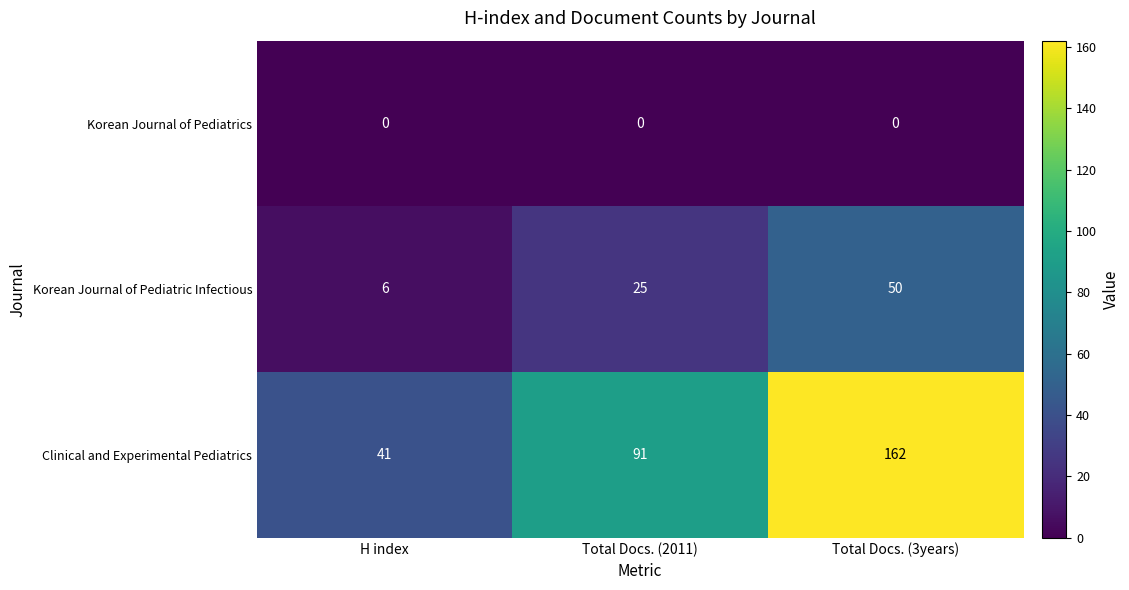

Which series has the largest total across all categories?

Clinical and Experimental Pediatrics